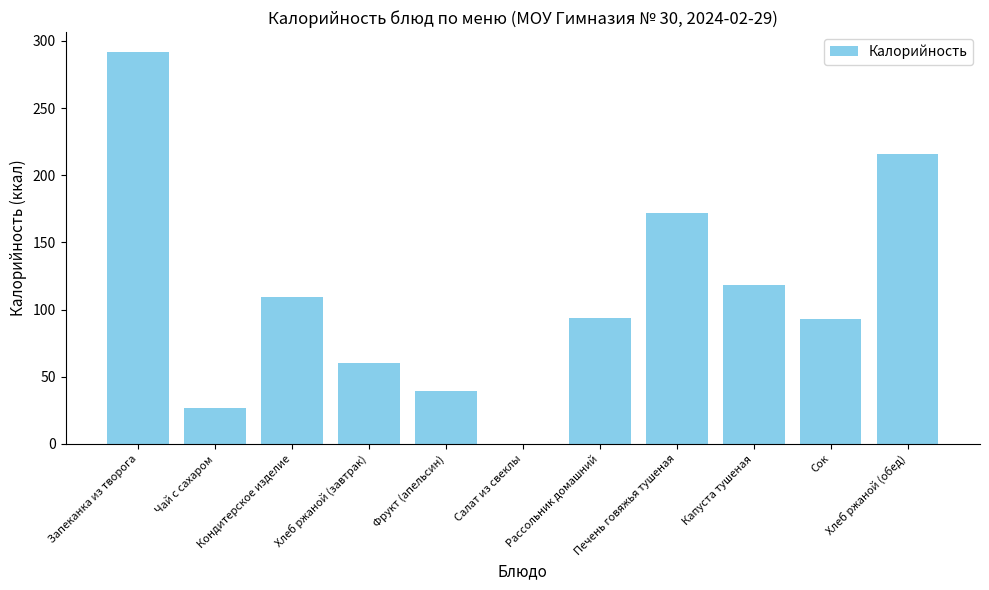

What is the greatest value displayed?

292.0